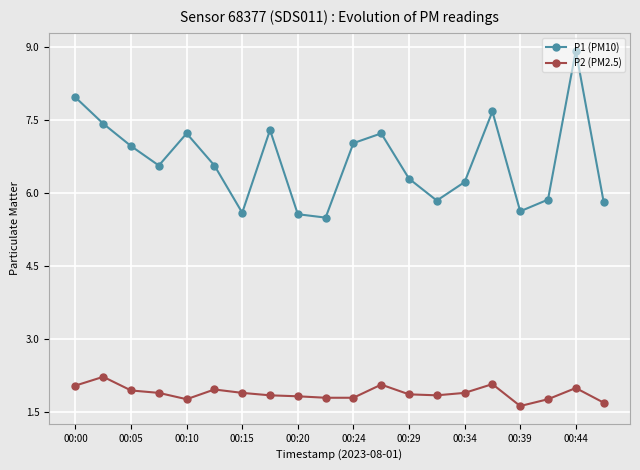

Which series has the largest total across all categories?

P1 (PM10)